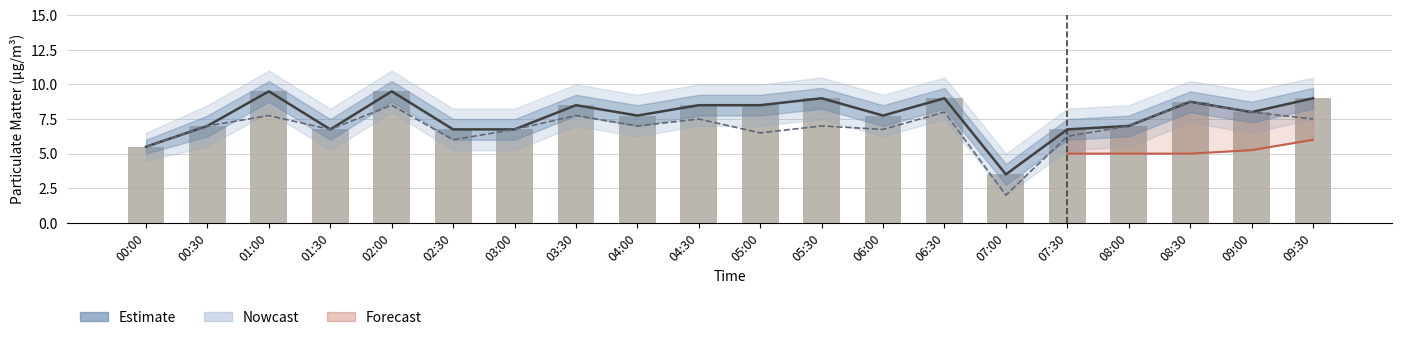

What is the label of the 6th bar from the left?

02:30